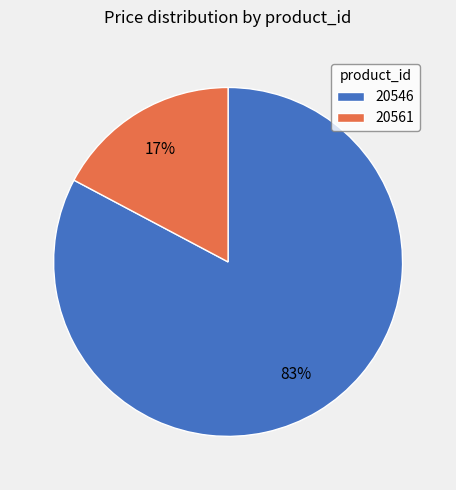

Is the sum of 20561 and 20546 greater than half?

Yes